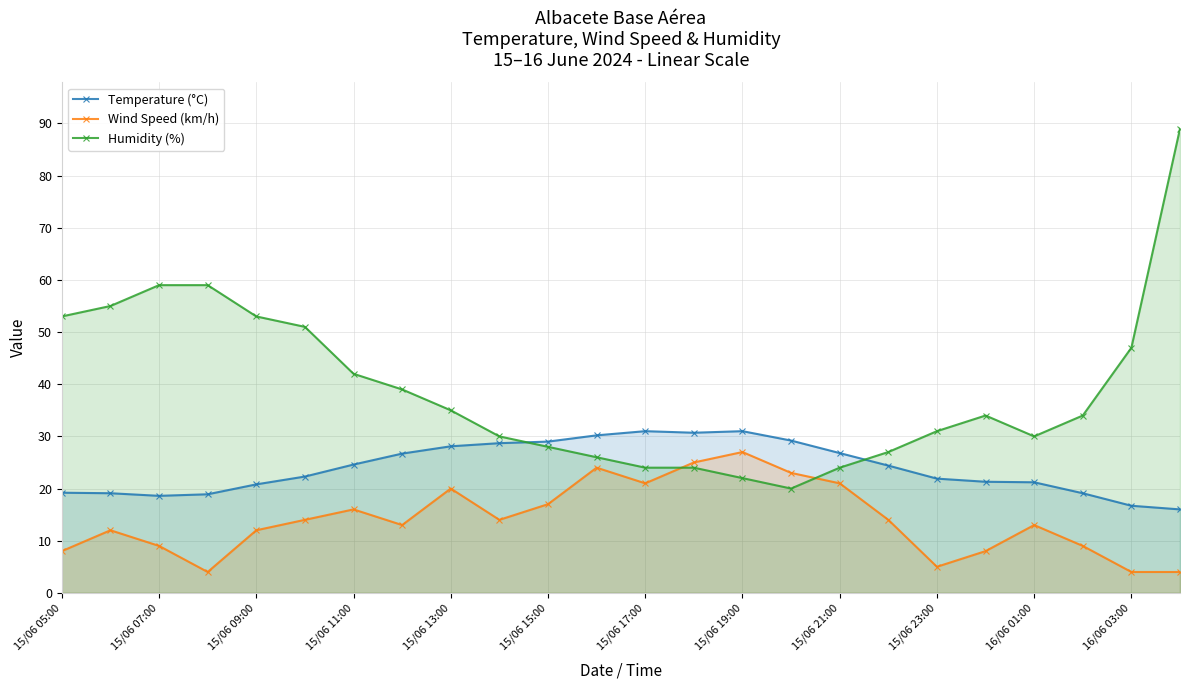

What is the difference between the second highest and second lowest values in the Temperature (°C) series?

14.3